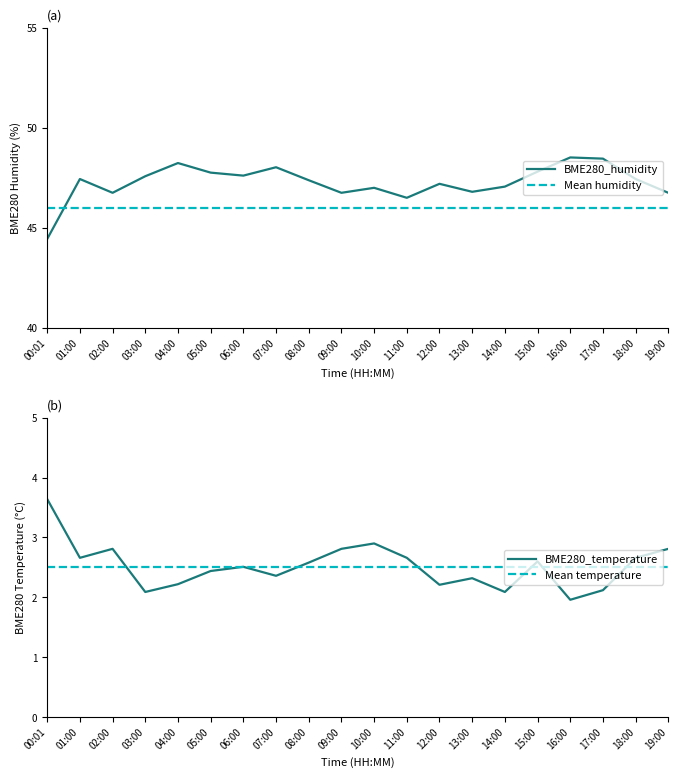

The BME280_temperature series shows 2.7 at 01:00. True or false?

True